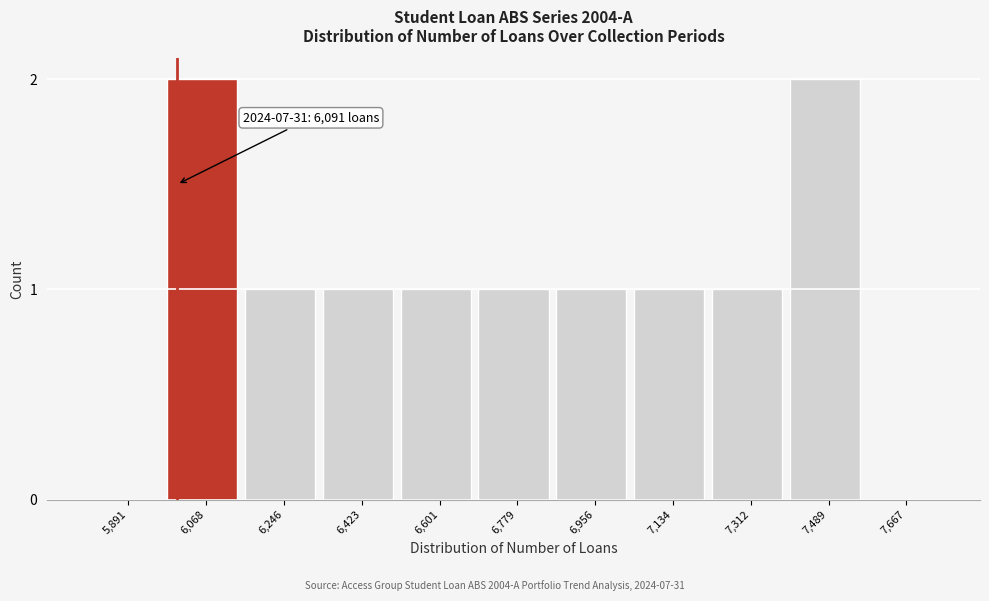

Reading left to right, what are all the values shown in this chart?

5,891=0	6,068=2	6,246=1	6,423=1	6,601=1	6,779=1	6,956=1	7,134=1	7,312=1	7,489=2	7,667=0